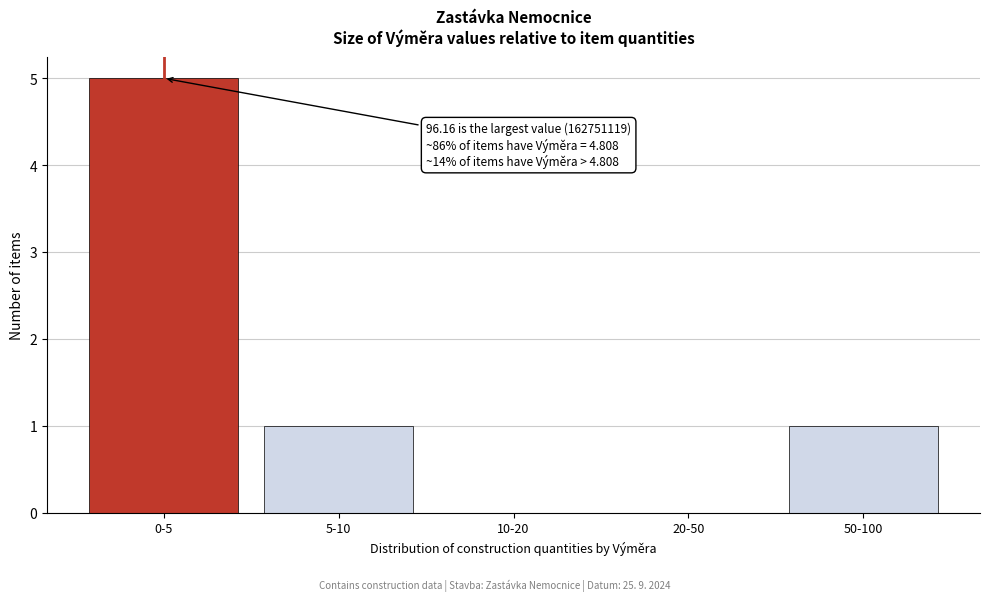

Reading left to right, what are all the values shown in this chart?

0-5=5	5-10=1	10-20=0	20-50=0	50-100=1